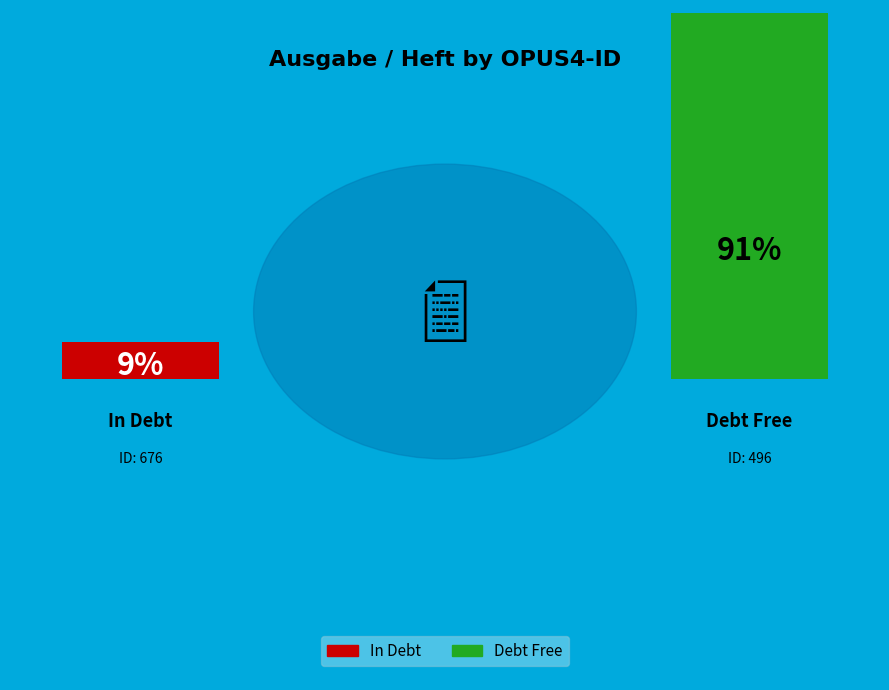

Does 496 account for over 50% of the chart?

Yes